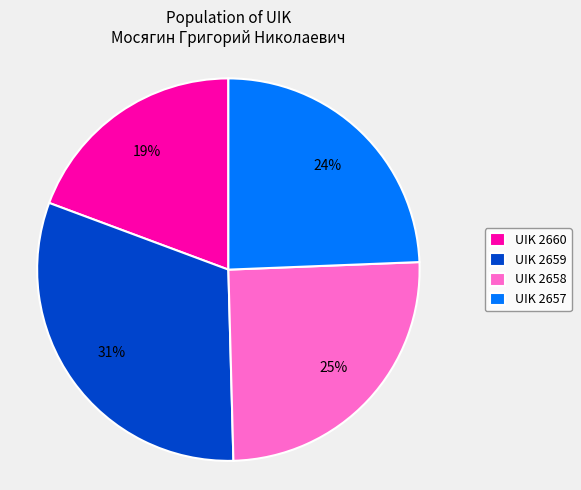

To the nearest percent, what percentage of the pie is UIK 2660?

19%